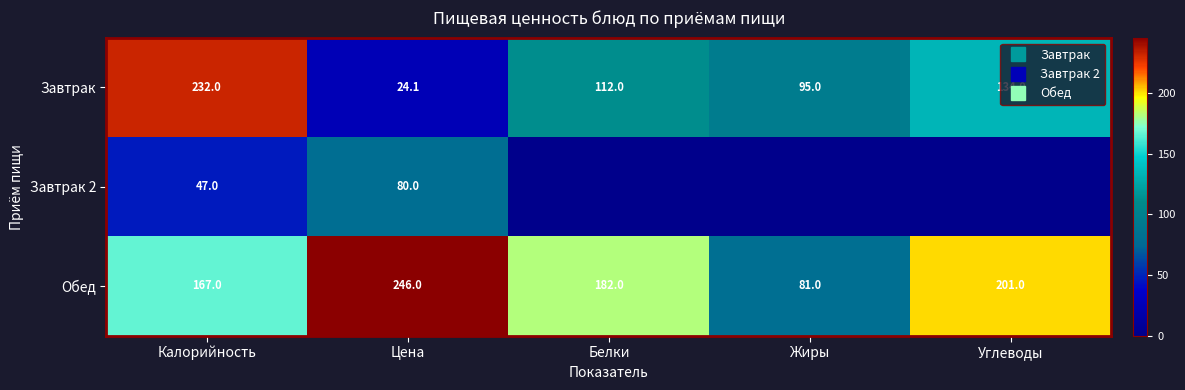

What is the highest value of the Завтрак series?

232.0